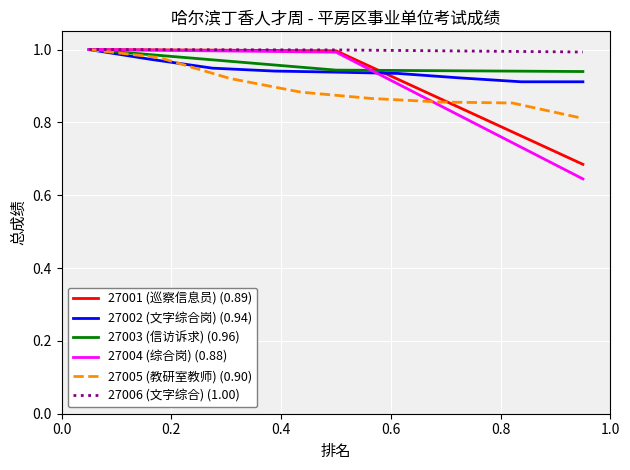

What is the lowest value of the 27006 (文字综合) (1.00) series?

1.0